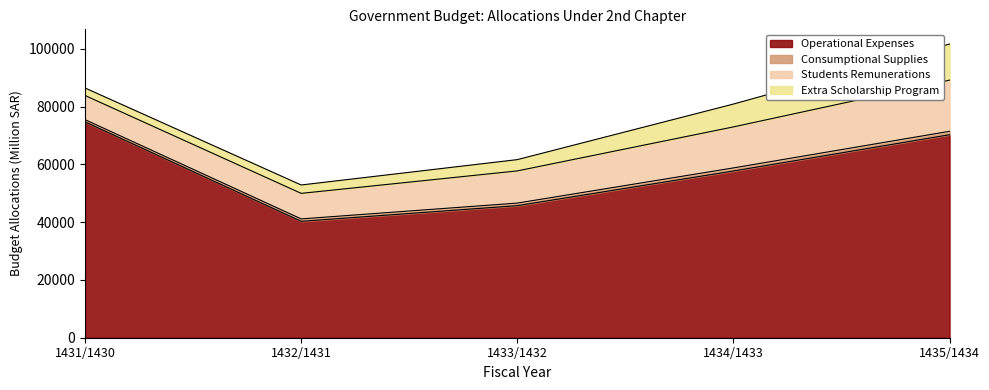

What is the minimum value for Extra Scholarship Program?

2600